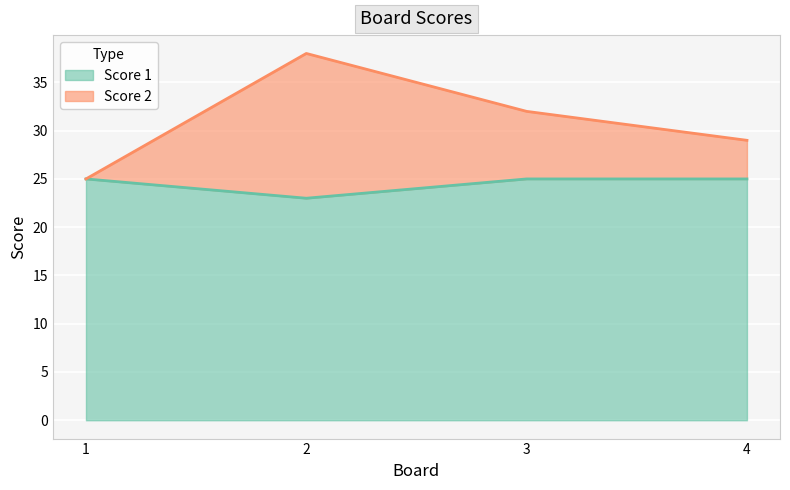

The value of Score 1 at 2 is 23. True or false?

True